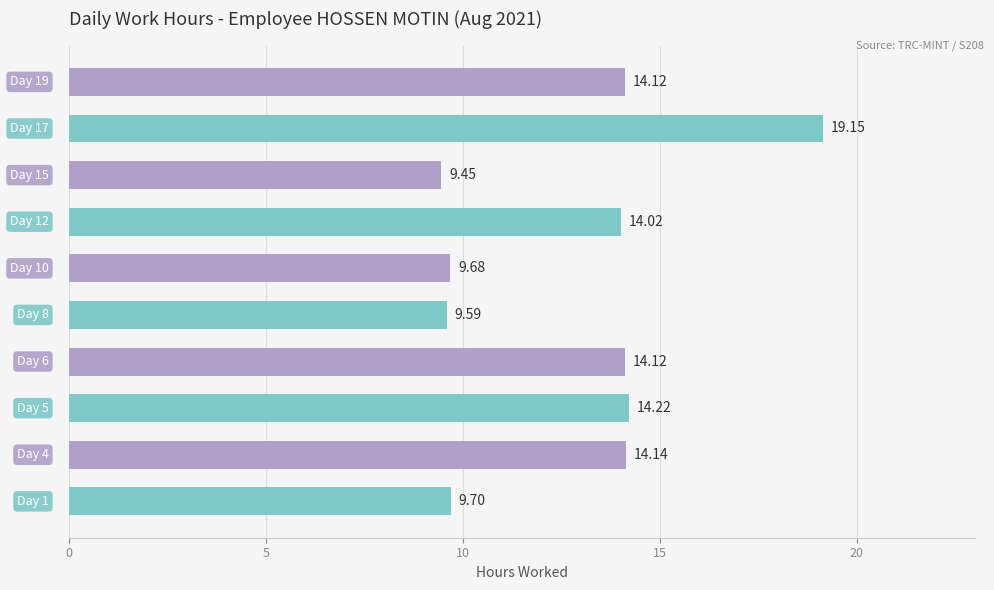

Are the bars grouped side by side (vs. stacked)?

No